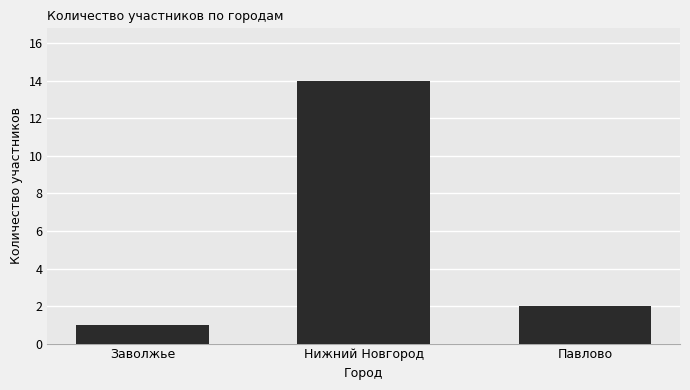

What is the sum of all values?

17